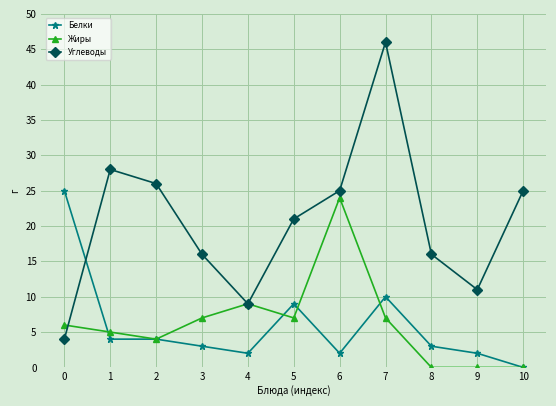

Count the number of data series in this chart.

3